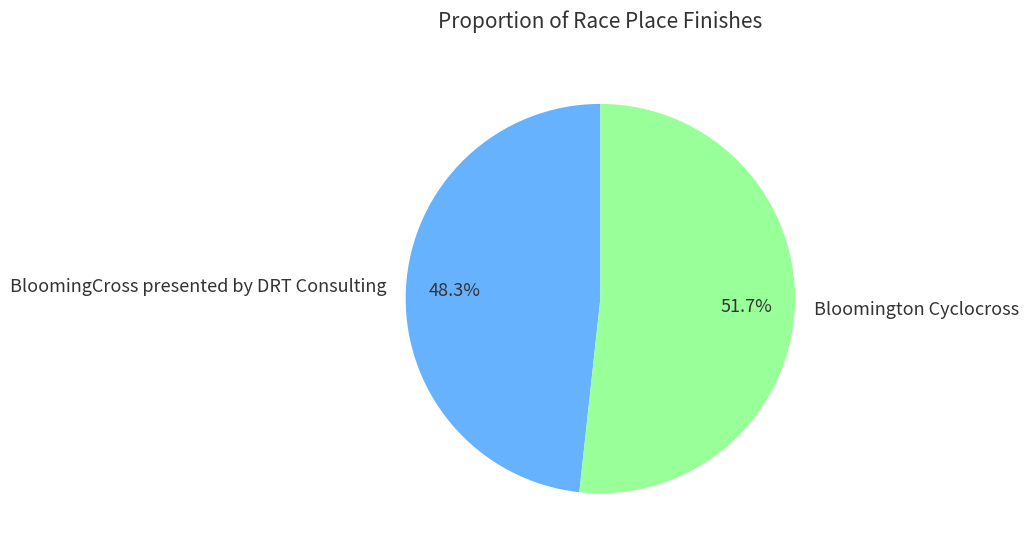

True or false: Bloomington Cyclocross accounts for 52% of the total.

True